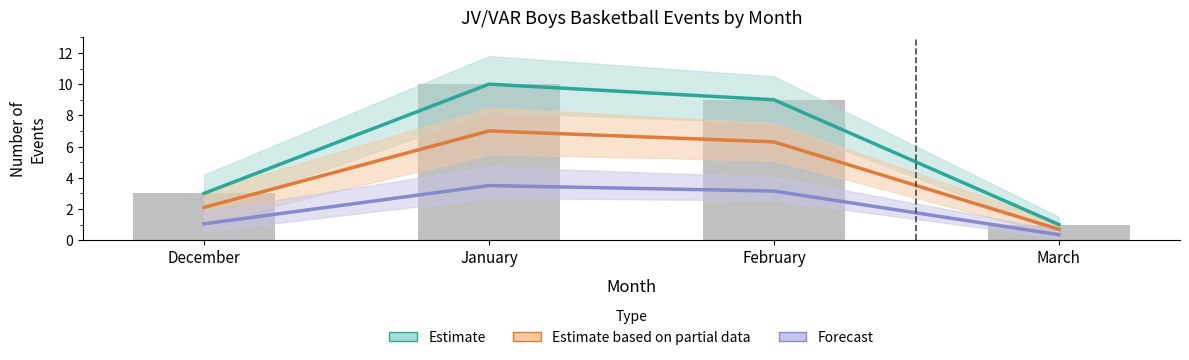

Reading right to left, extract all data points from this chart.

Estimate: 1.0	9.0	10.0	3.0
Estimate based on partial data: 0.7	6.3	7.0	2.1
Forecast: 0.3	3.1	3.5	1.0